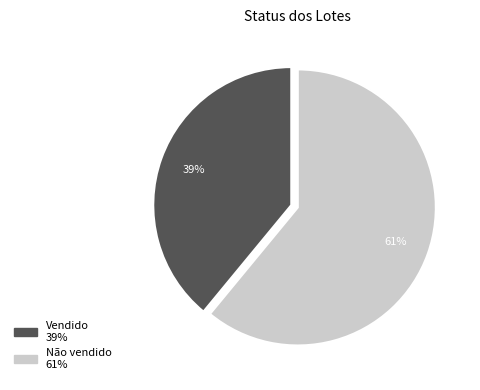

How many segments does this pie chart have?

2